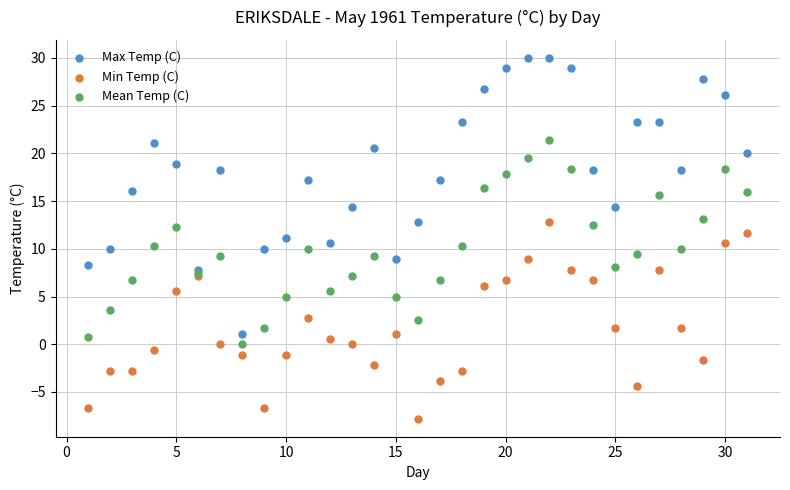

Which series contains the lowest Y value?

Min Temp (C)